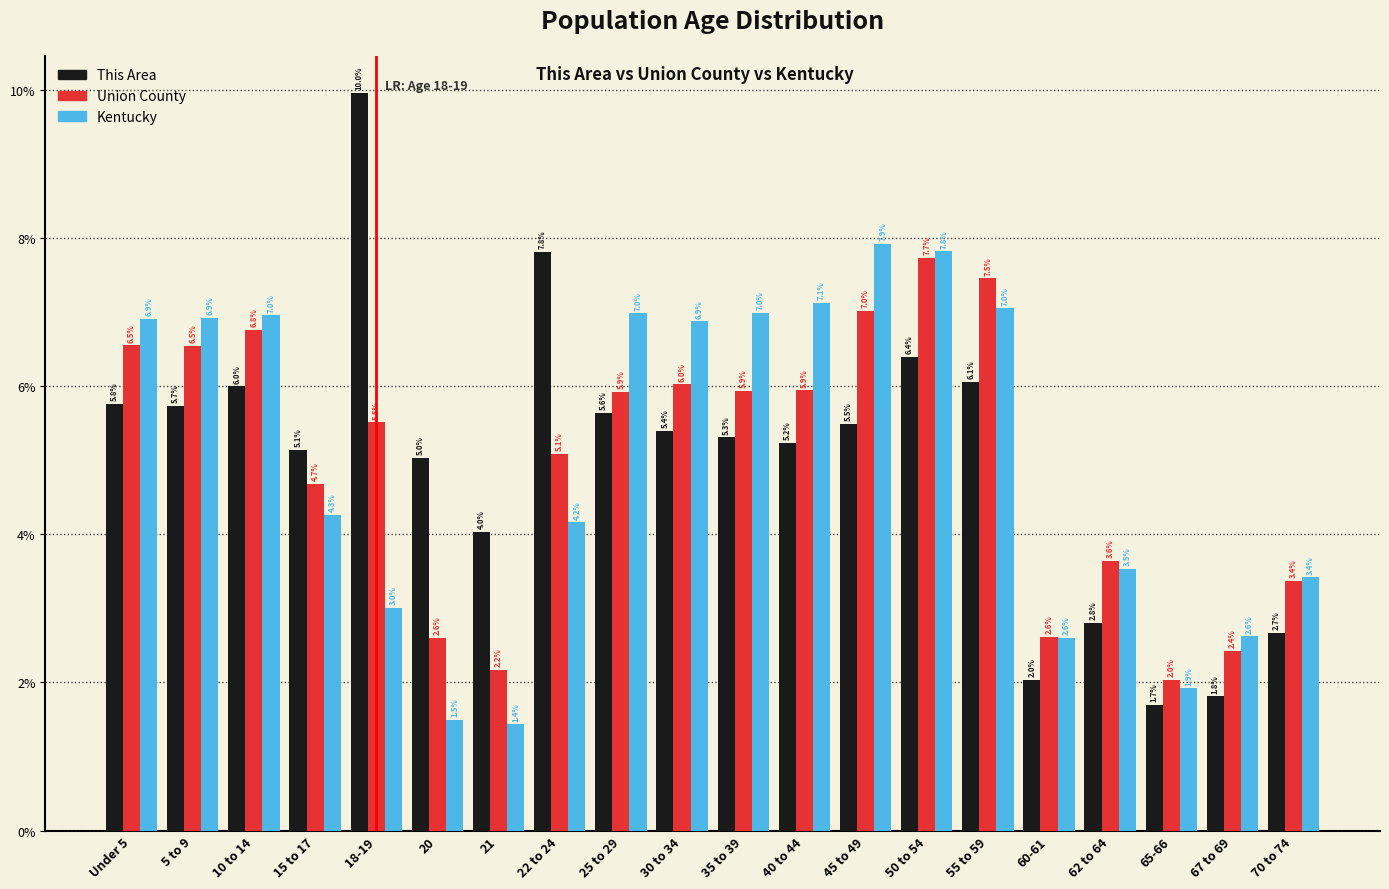

Reading left to right, transcribe all the data shown in this chart.

This Area: 5.8	5.7	6.0	5.1	10.0	5.0	4.0	7.8	5.6	5.4	5.3	5.2	5.5	6.4	6.1	2.0	2.8	1.7	1.8	2.7
Union County: 6.5	6.5	6.8	4.7	5.5	2.6	2.2	5.1	5.9	6.0	5.9	5.9	7.0	7.7	7.5	2.6	3.6	2.0	2.4	3.4
Kentucky: 6.9	6.9	7.0	4.3	3.0	1.5	1.4	4.2	7.0	6.9	7.0	7.1	7.9	7.8	7.0	2.6	3.5	1.9	2.6	3.4